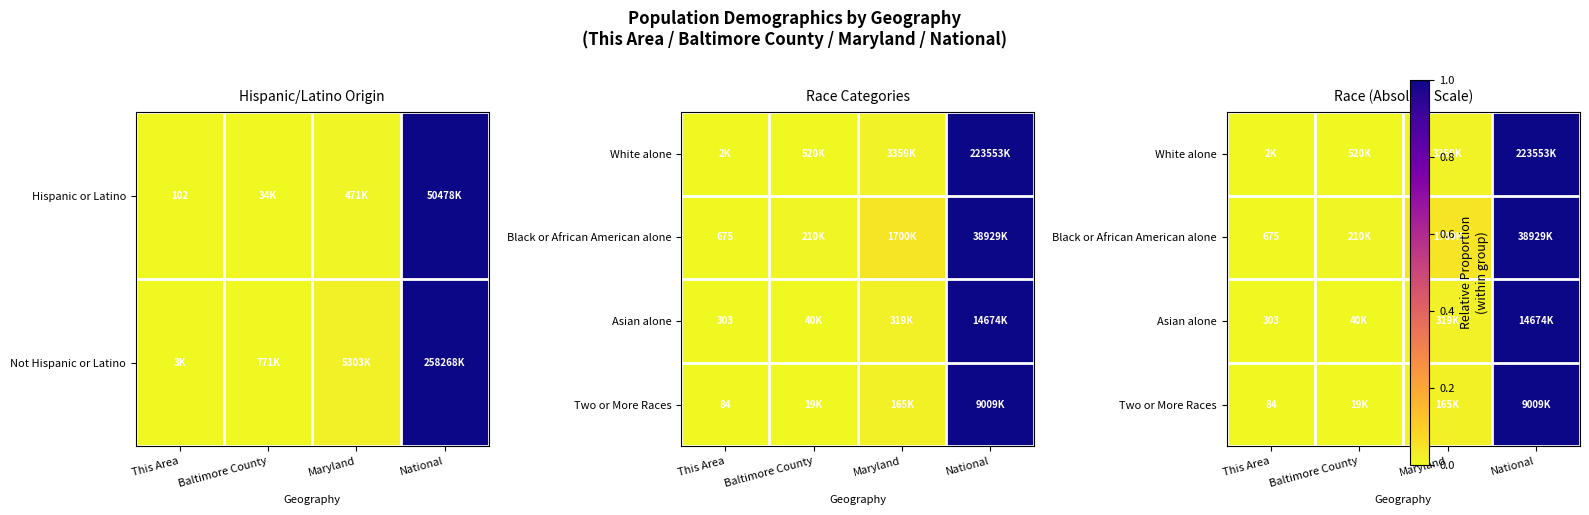

Is it true that White alone equals 0.0 at Maryland?

True